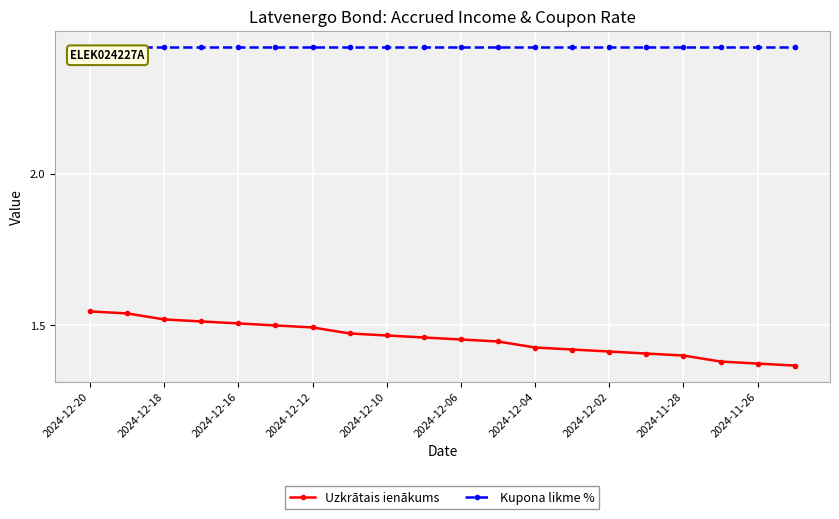

Which series has the largest range (max minus min)?

Uzkrātais ienākums